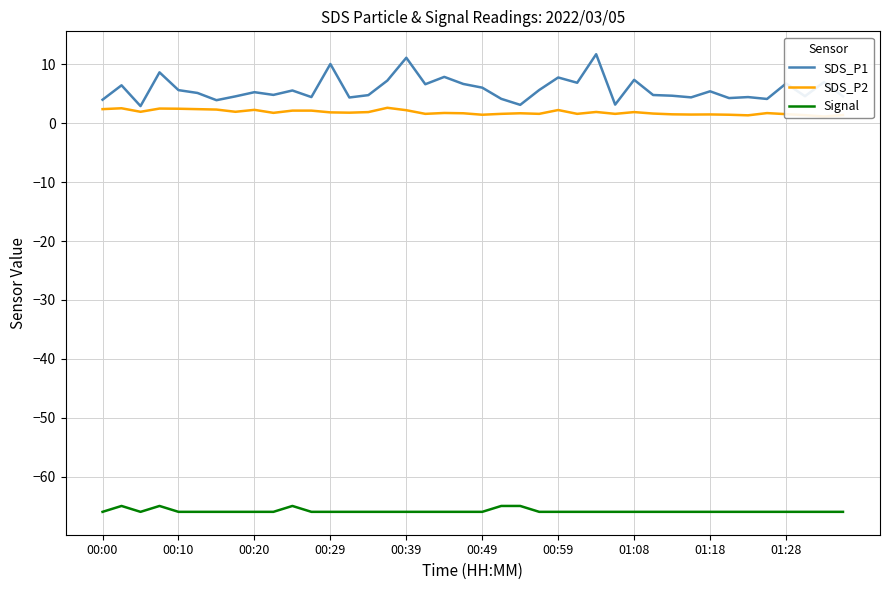

What is the minimum value for Signal?

-66.0